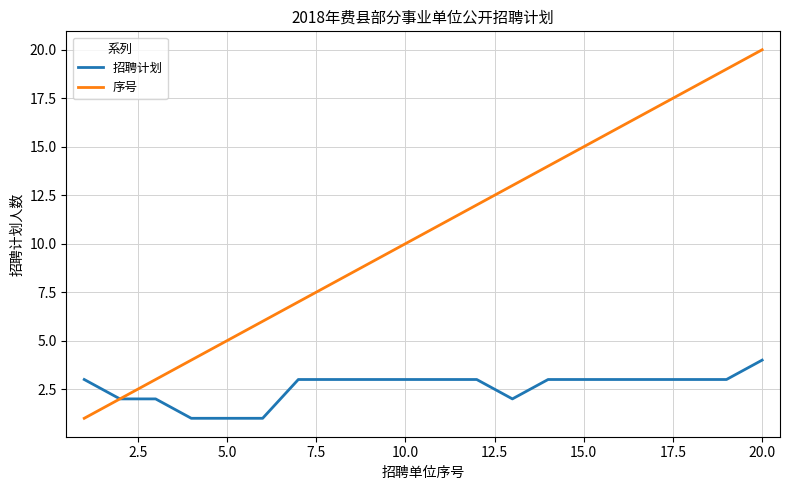

Rank the series by their average value, from highest to lowest.

序号, 招聘计划